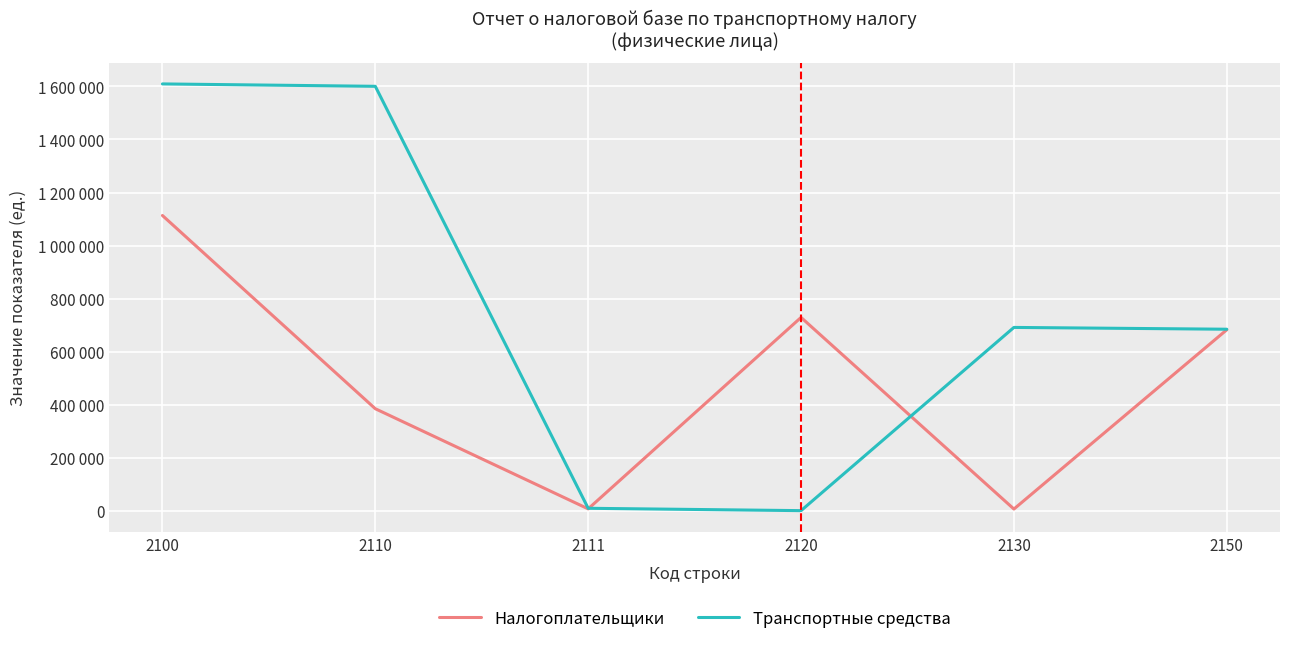

Does the chart display data point markers on the line(s)?

No